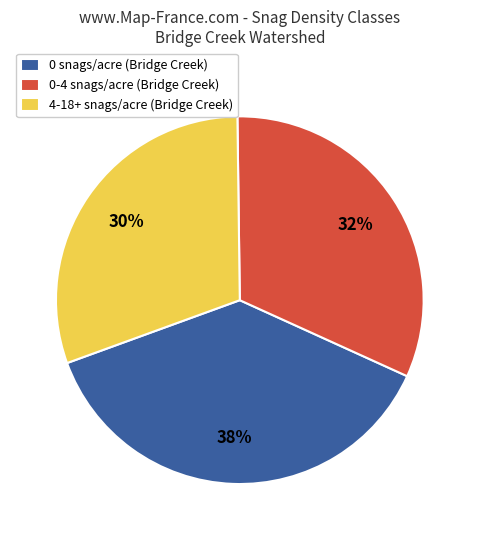

Do 4-18+ snags/acre (Bridge Creek) and 0-4 snags/acre (Bridge Creek) together represent more than half of the pie?

Yes